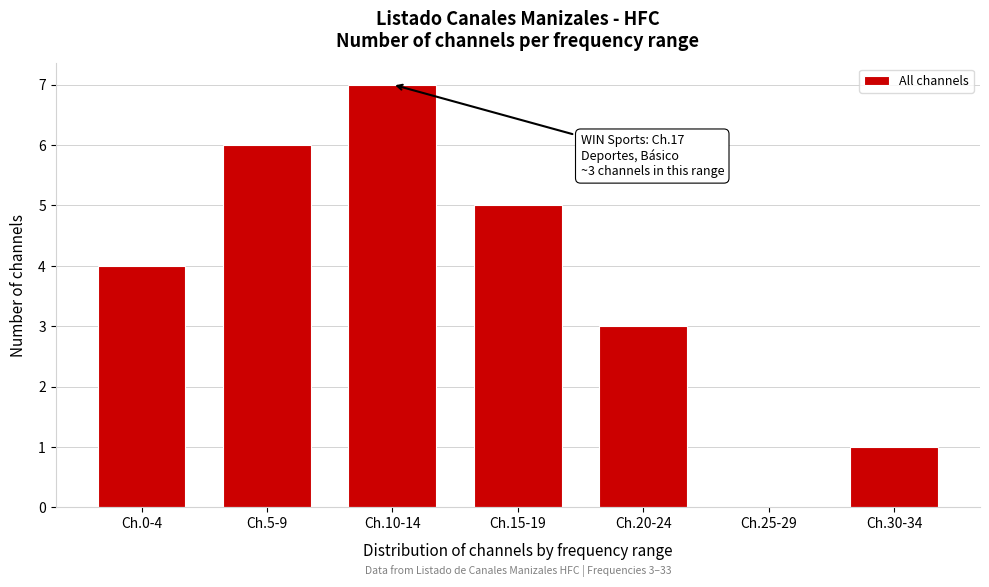

Reading left to right, extract all data points from this chart.

Ch.0-4=4	Ch.5-9=6	Ch.10-14=7	Ch.15-19=5	Ch.20-24=3	Ch.25-29=0	Ch.30-34=1